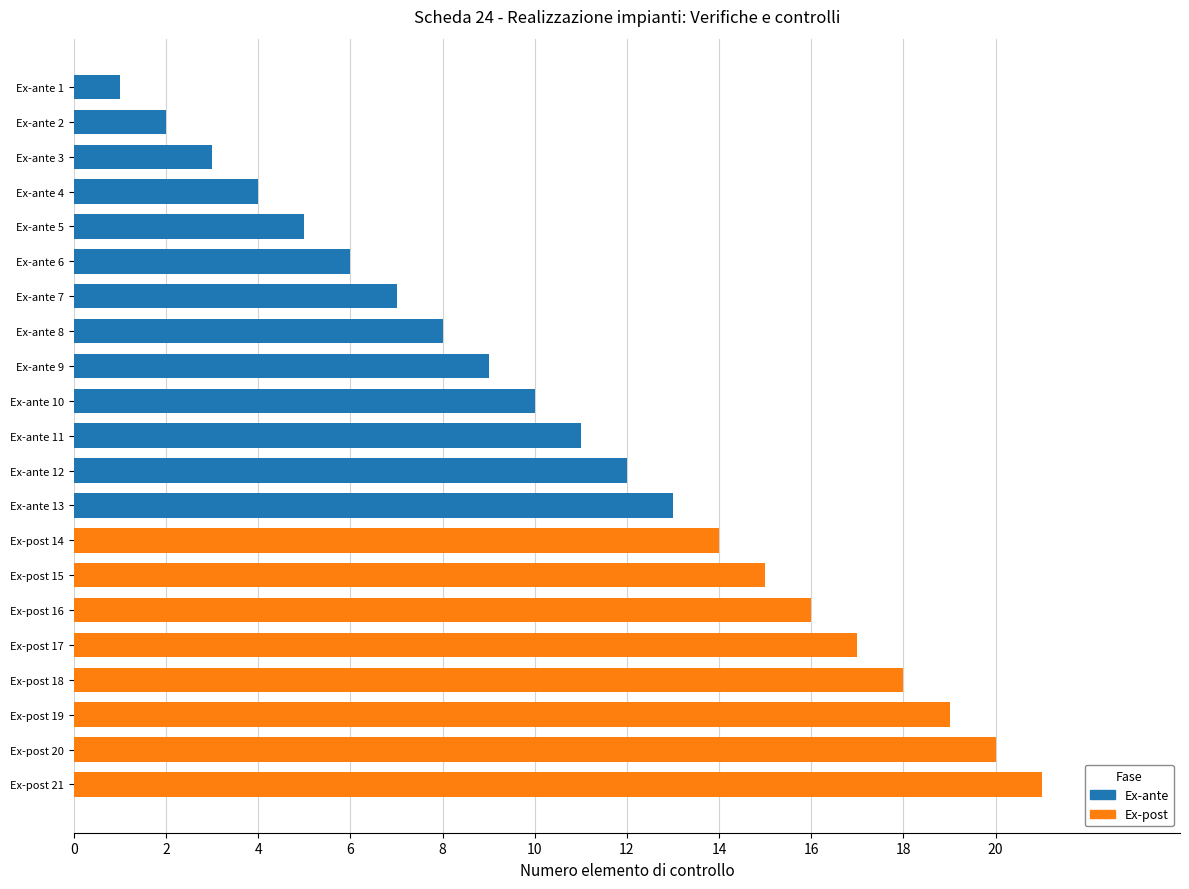

What is the sum of the values at Ex-ante 10 and Ex-ante 11?

21